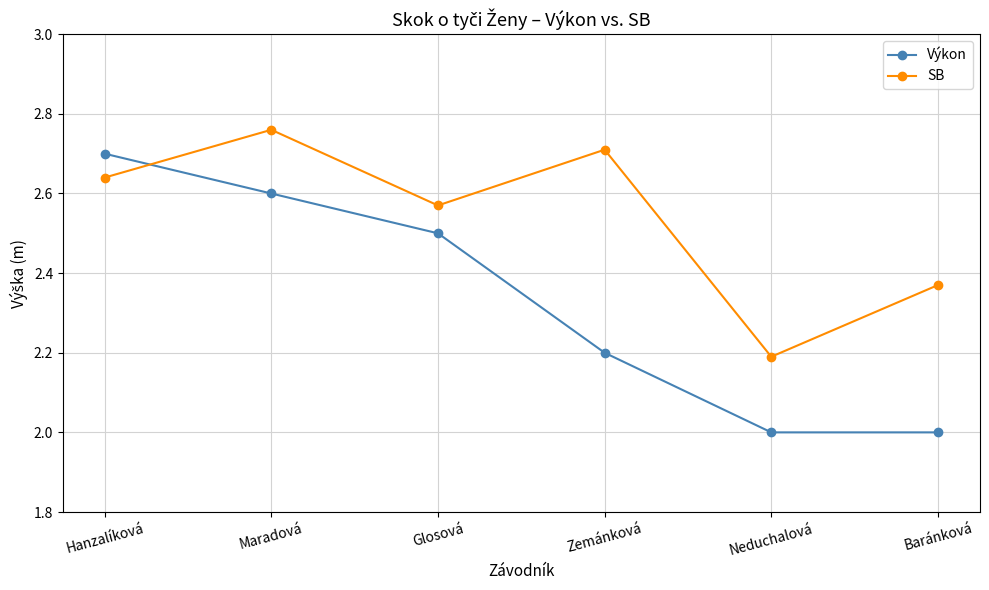

What is the average value of the Výkon series?

2.3